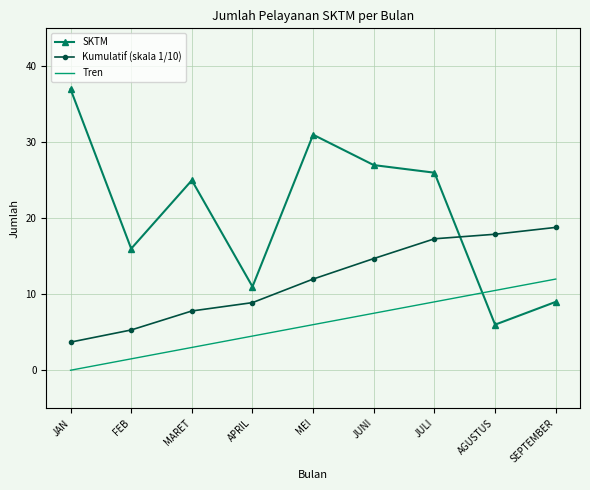

What is the spread (max minus min) of values at SEPTEMBER?

9.8